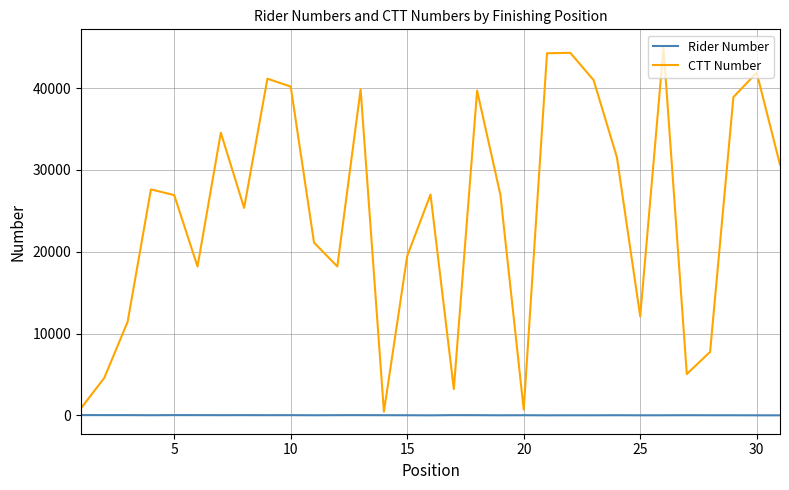

Which series has the largest total across all categories?

CTT Number